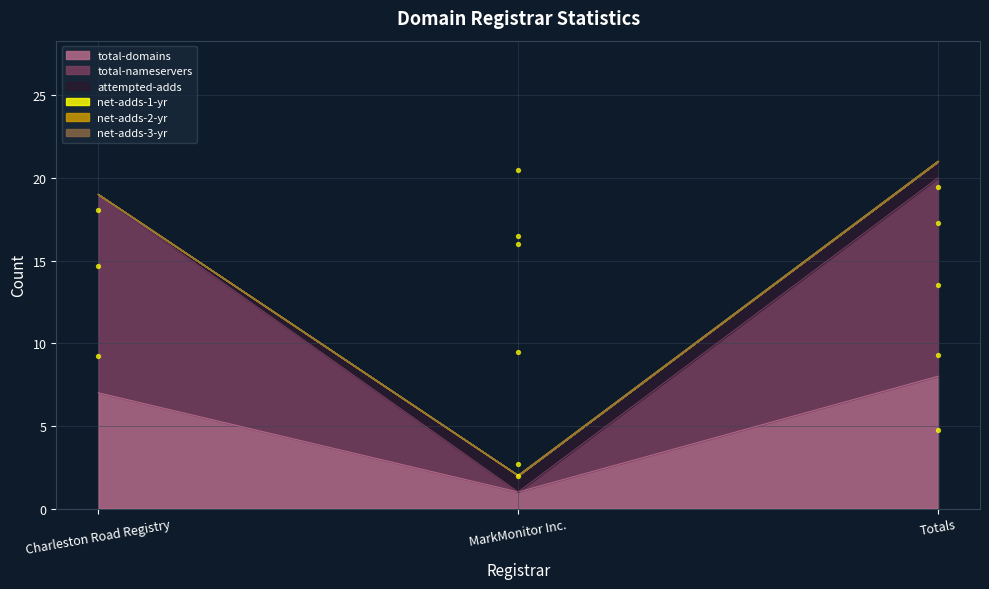

Is it true that total-domains equals 8 at Totals?

True